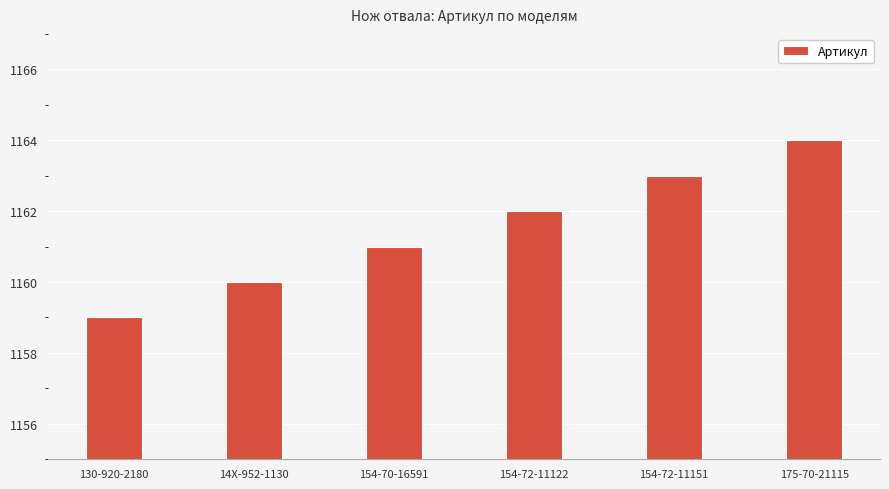

How many data points are less than 1162?

3